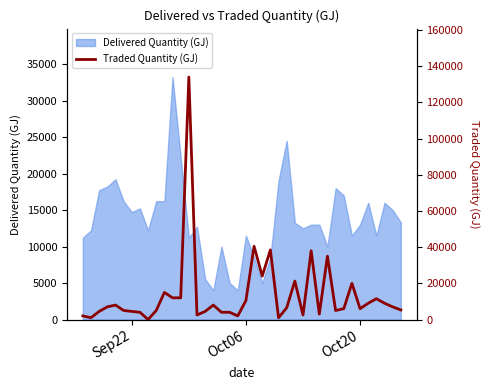

What is the maximum value for Delivered Quantity (GJ)?

33221